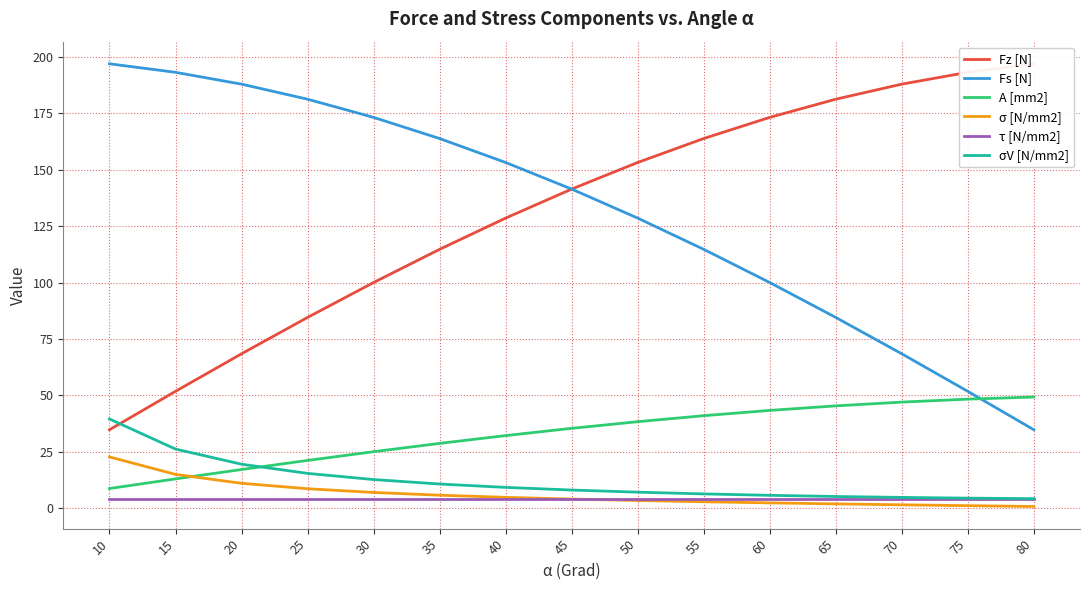

Reading left to right, transcribe all the data shown in this chart.

Fz [N]: 10=34.7	15=51.8	20=68.4	25=84.5	30=100.0	35=114.7	40=128.6	45=141.4	50=153.2	55=163.8	60=173.2	65=181.3	70=187.9	75=193.2	80=197.0
Fs [N]: 10=197.0	15=193.2	20=187.9	25=181.3	30=173.2	35=163.8	40=153.2	45=141.4	50=128.6	55=114.7	60=100.0	65=84.5	70=68.4	75=51.8	80=34.7
A [mm2]: 10=8.7	15=12.9	20=17.1	25=21.1	30=25.0	35=28.7	40=32.1	45=35.4	50=38.3	55=41.0	60=43.3	65=45.3	70=47.0	75=48.3	80=49.2
σ [N/mm2]: 10=22.7	15=14.9	20=11.0	25=8.6	30=6.9	35=5.7	40=4.8	45=4.0	50=3.4	55=2.8	60=2.3	65=1.9	70=1.5	75=1.1	80=0.7
τ [N/mm2]: 10=4.0	15=4.0	20=4.0	25=4.0	30=4.0	35=4.0	40=4.0	45=4.0	50=4.0	55=4.0	60=4.0	65=4.0	70=4.0	75=4.0	80=4.0
σV [N/mm2]: 10=39.5	15=26.2	20=19.5	25=15.4	30=12.6	35=10.7	40=9.2	45=8.0	50=7.1	55=6.3	60=5.7	65=5.1	70=4.7	75=4.4	80=4.2